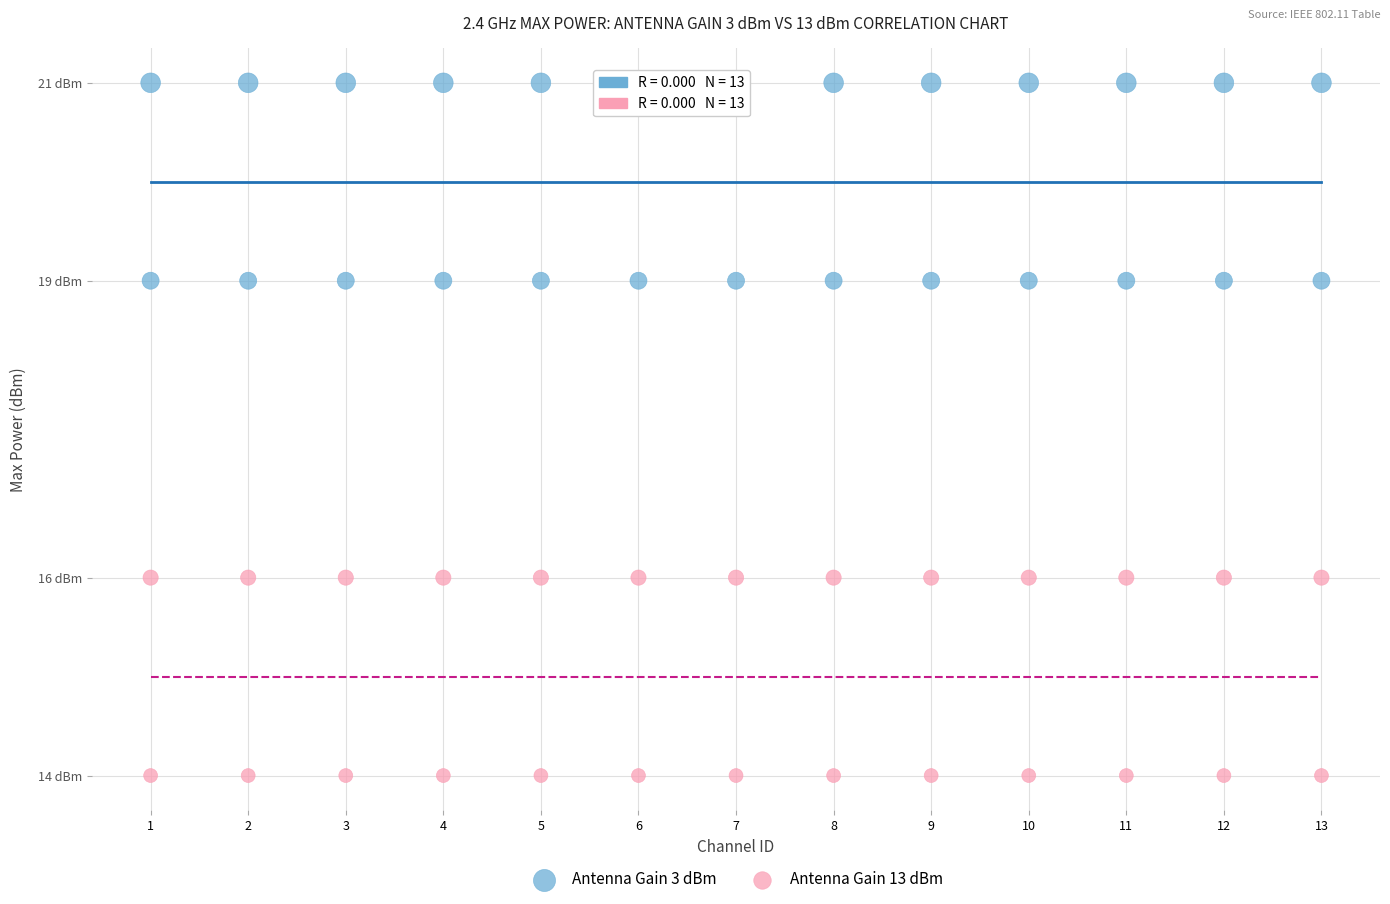

What are all the series names shown in the legend?

Antenna Gain 3 dBm, Antenna Gain 13 dBm